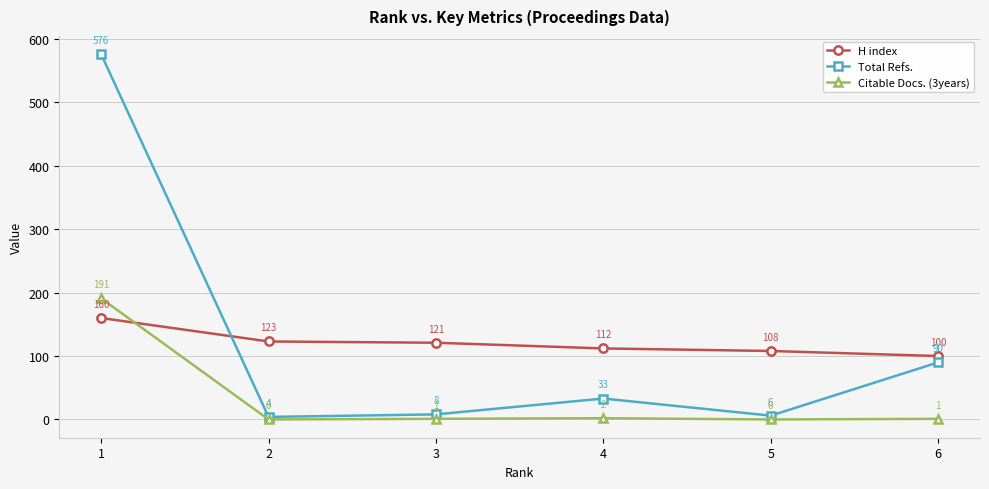

Which series ends up on top after the final intersection of Citable Docs. (3years) and H index?

H index